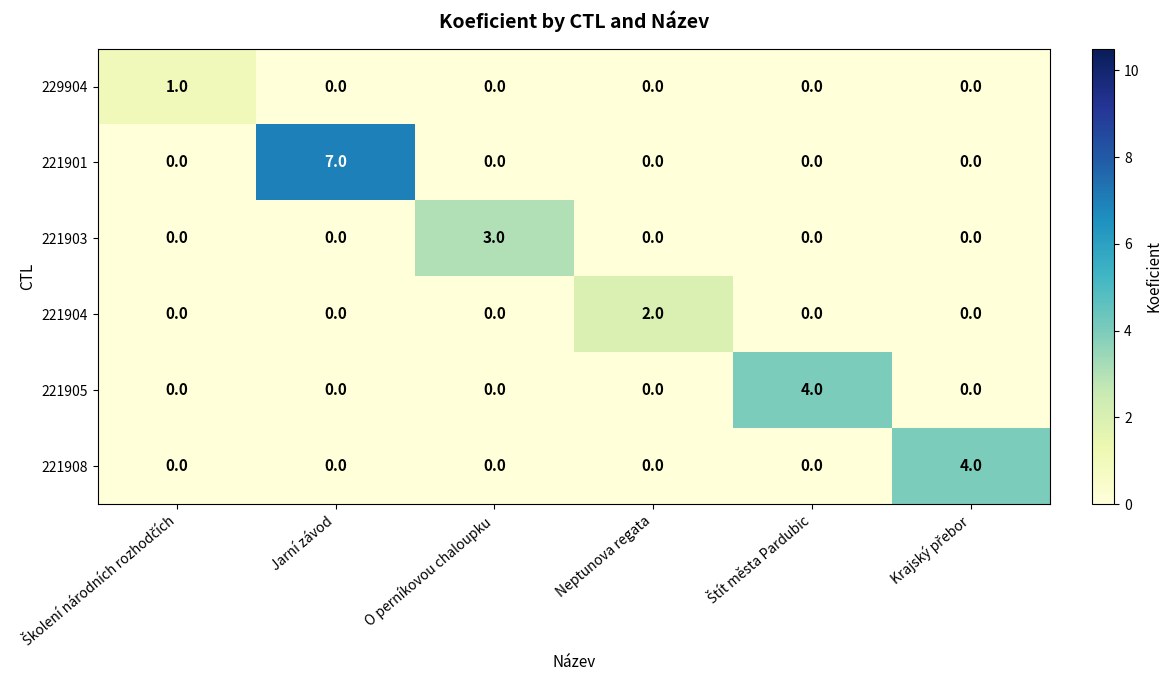

How many 221908 values are between 0 and 1?

5